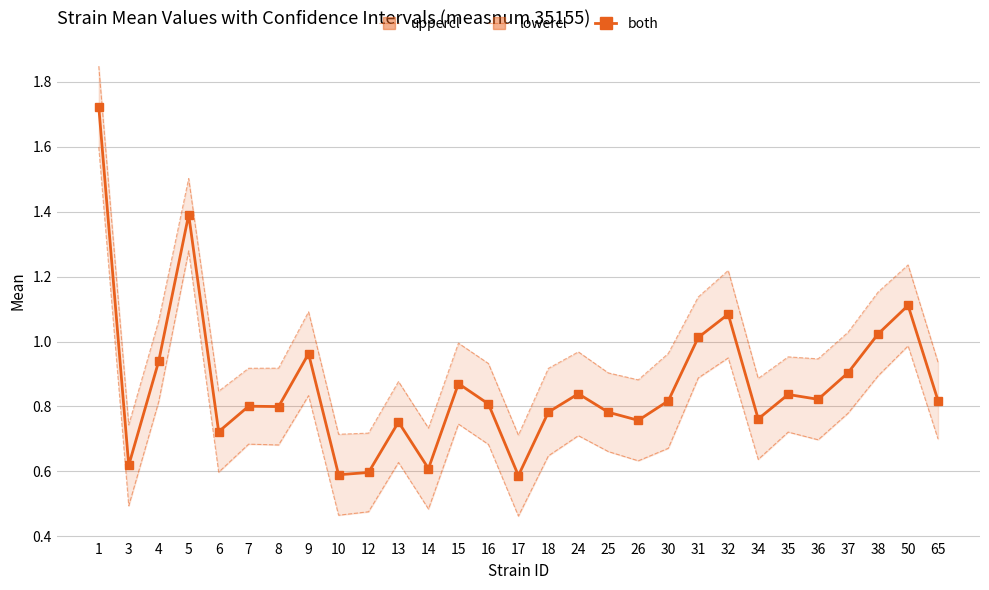

How many interior local peaks does the both series have?

9